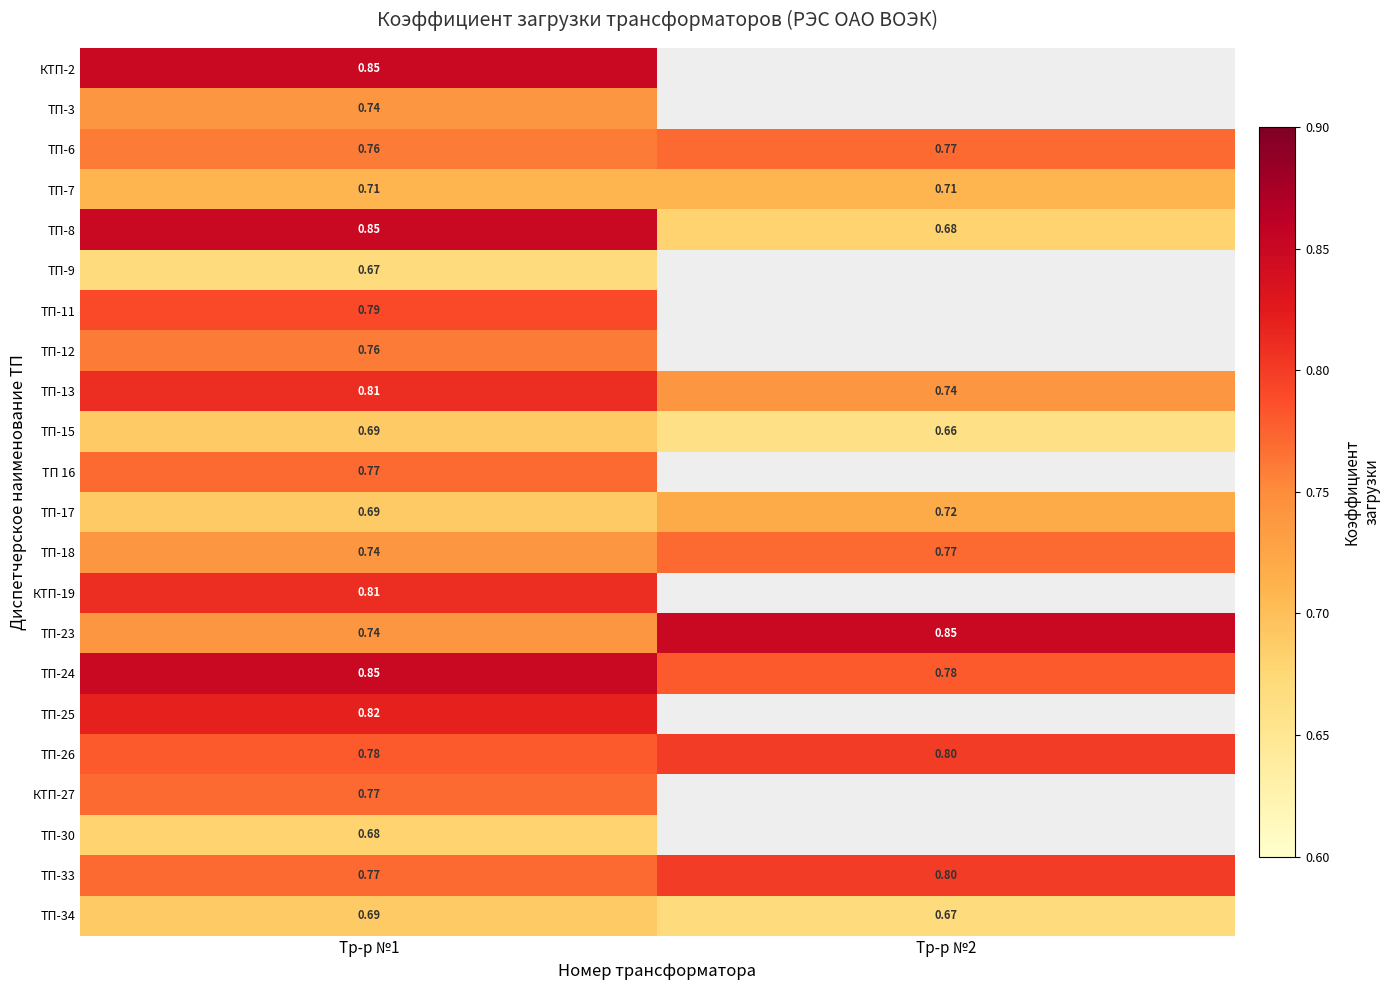

Is the value of ТП-23 at Тр-р №2 greater than the value of ТП-12 at Тр-р №1?

Yes